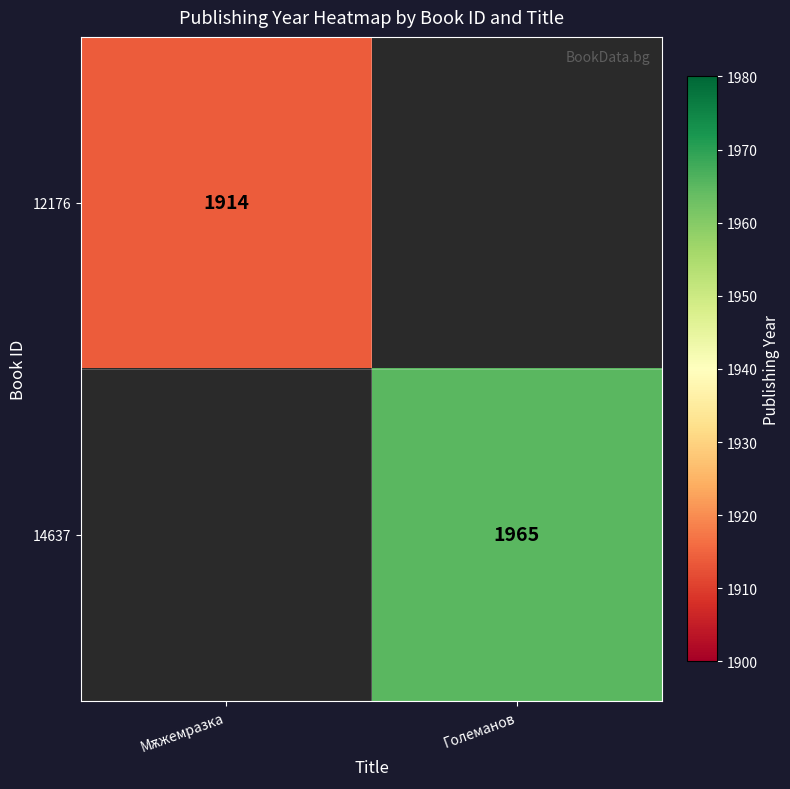

At how many categories does at least one series exceed 1359?

2